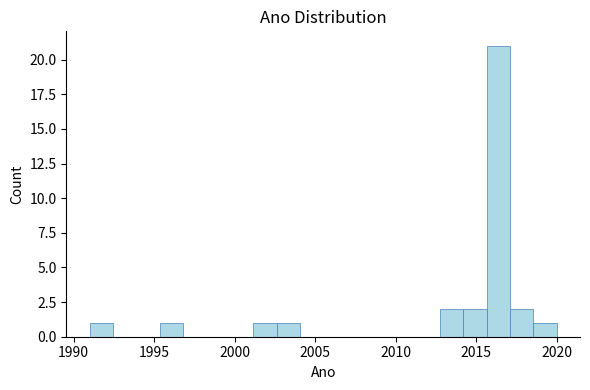

Around what value on the x-axis is the tallest bar? Give the approximate position of its centre, as read against the axis.

2016.5